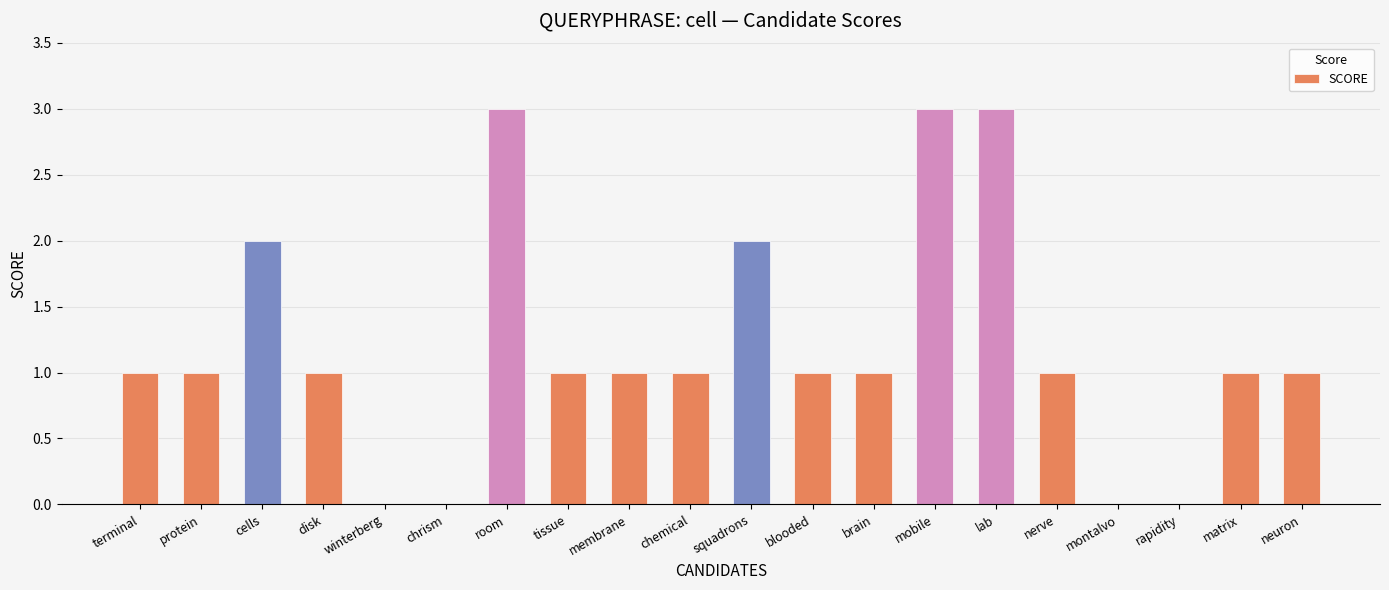

What is the sum of all values?

24